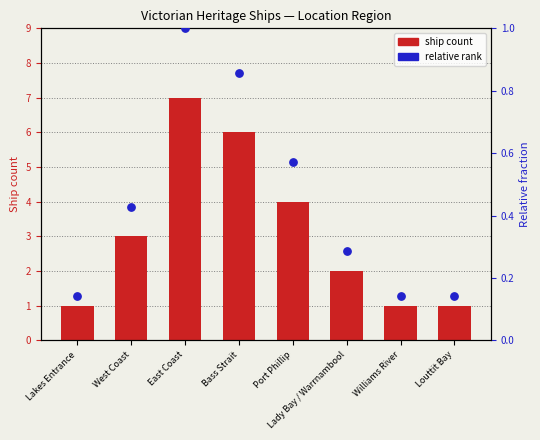

Which series has the largest Y range (max minus min)?

Ship count